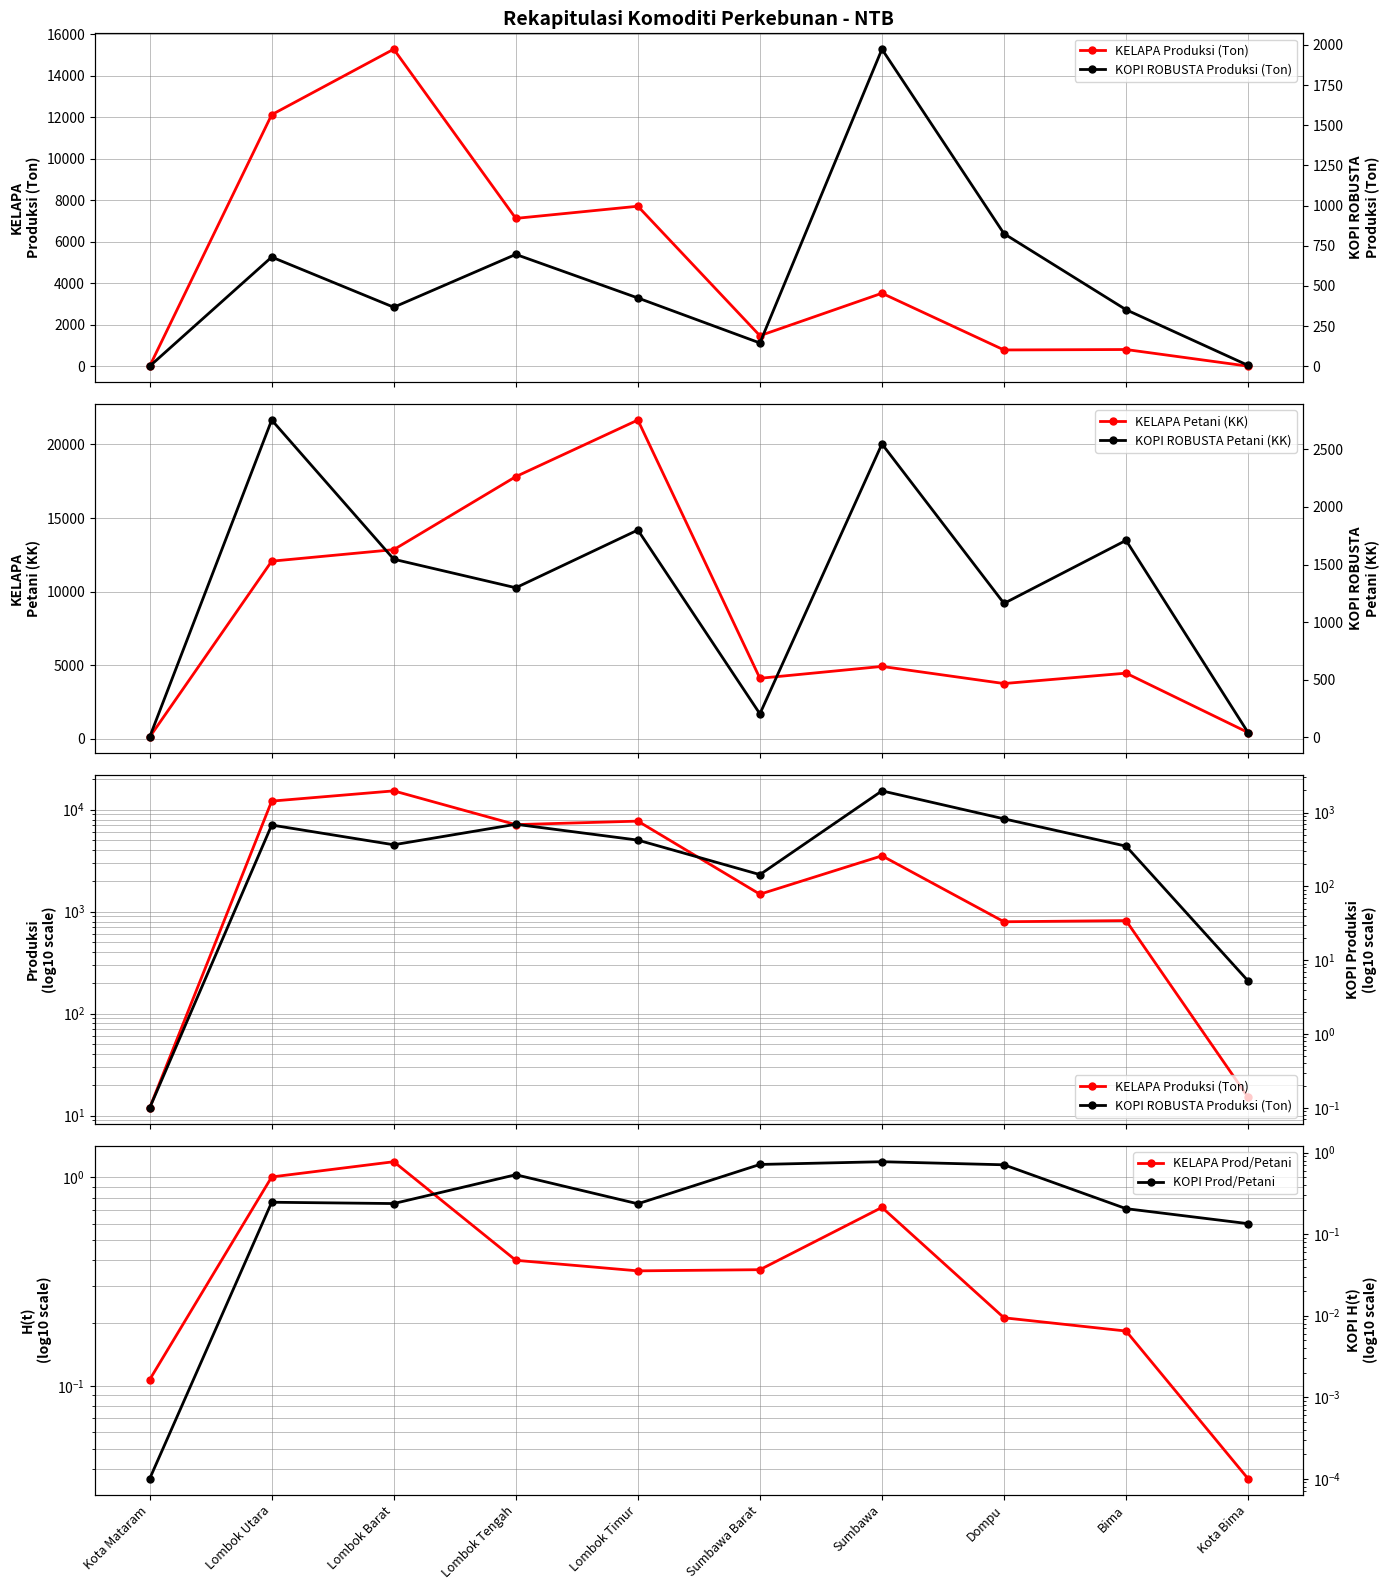

Read the KELAPA Prod/Petani value at Kota Mataram.

0.1